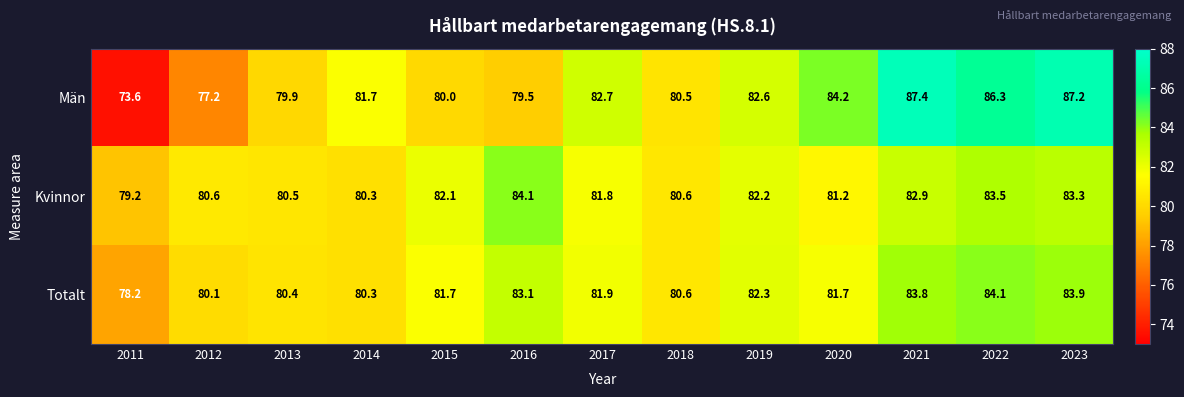

At which label is Kvinnor closest to 81?

2020